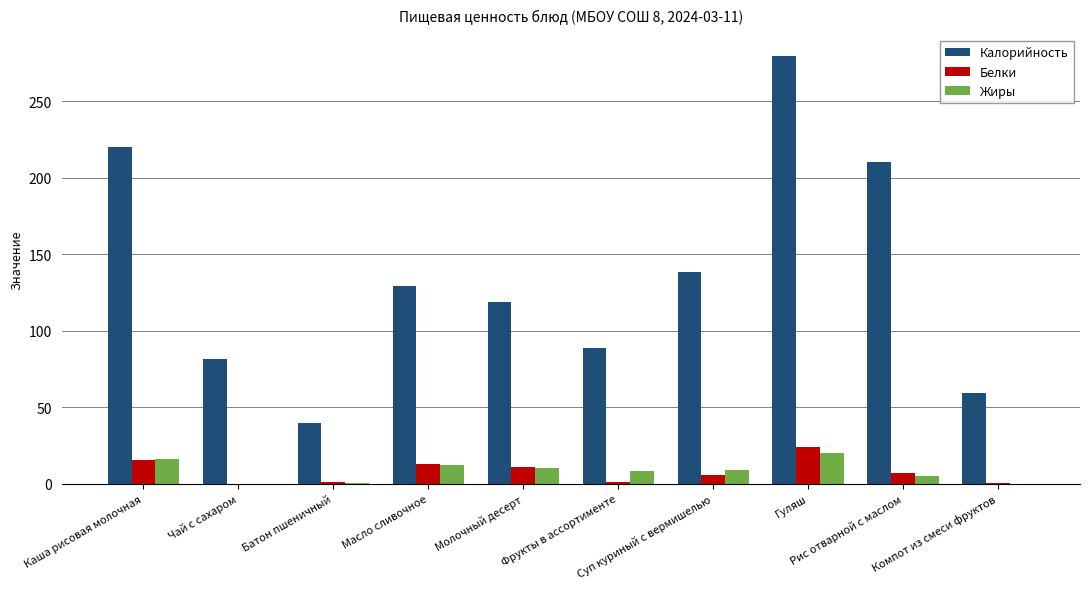

Between Каша рисовая молочная and Молочный десерт, which series saw the biggest shift?

Калорийность